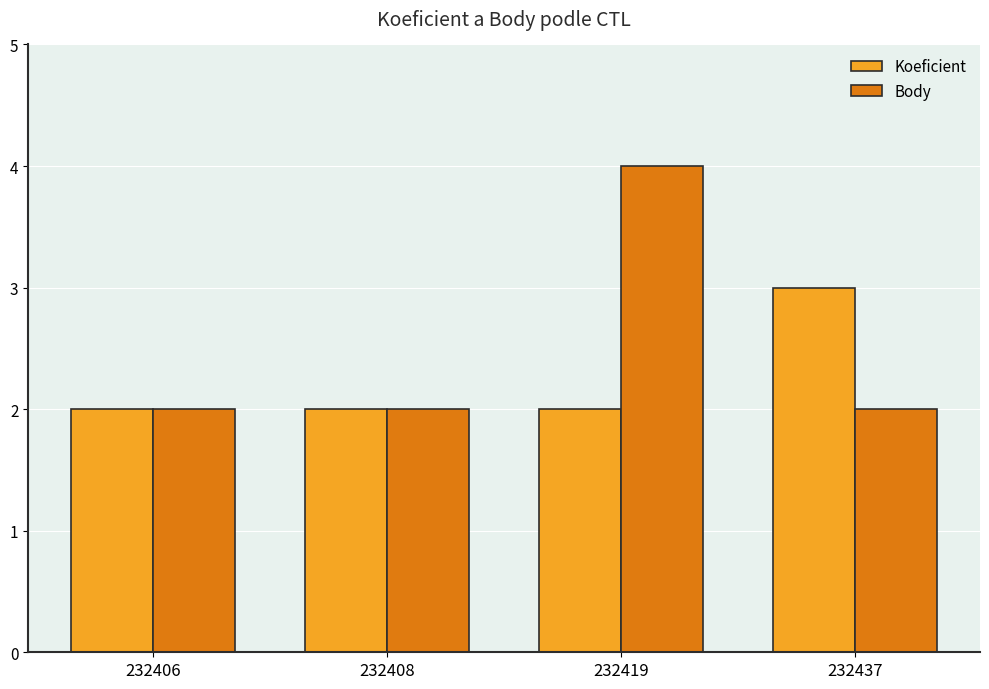

Rank the series by their maximum value, from lowest to highest.

Koeficient, Body